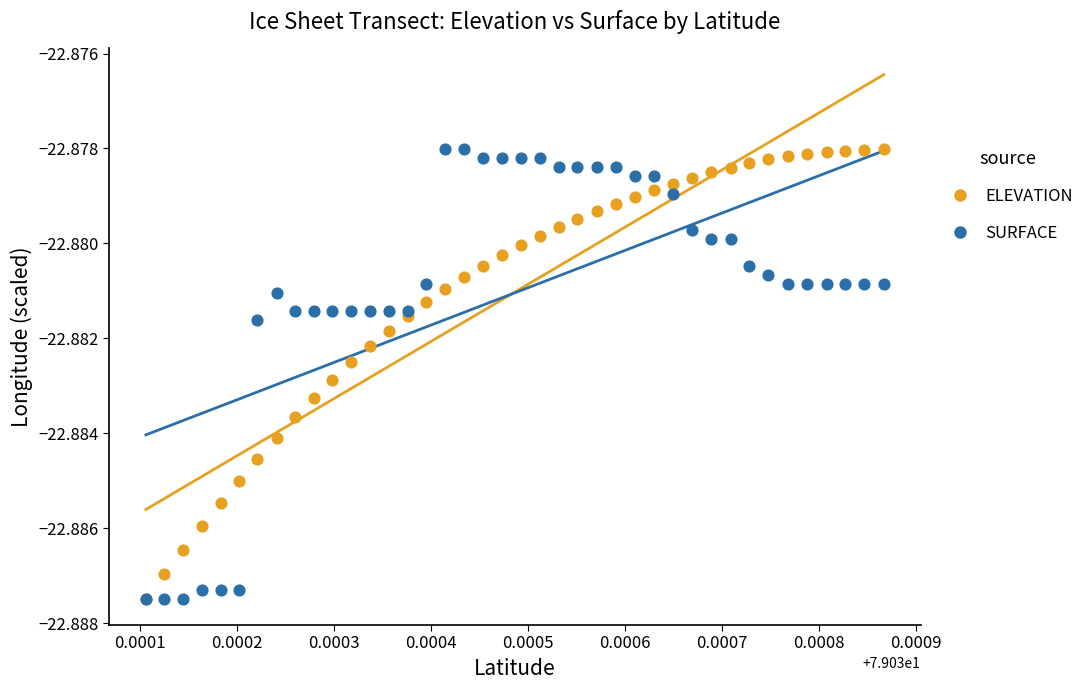

What are all the series names shown in the legend?

ELEVATION, SURFACE